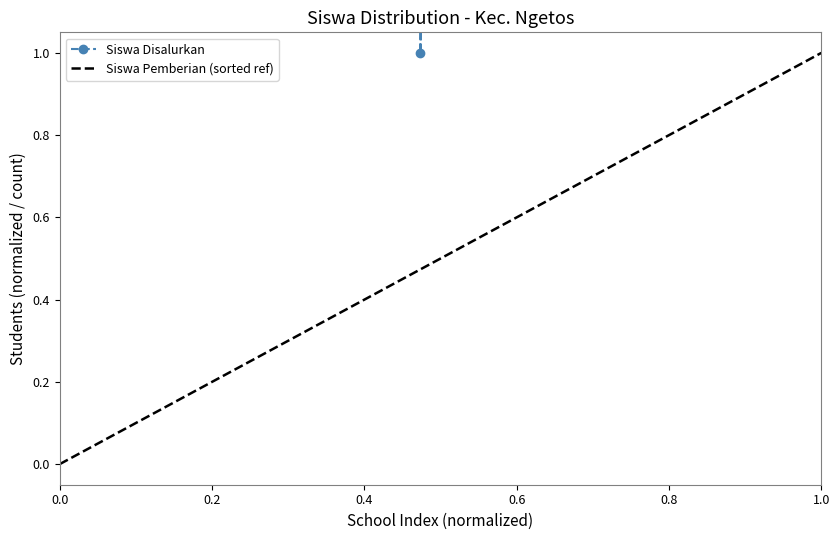

What is the highest value of the Siswa Pemberian (sorted ref) series?

1.0